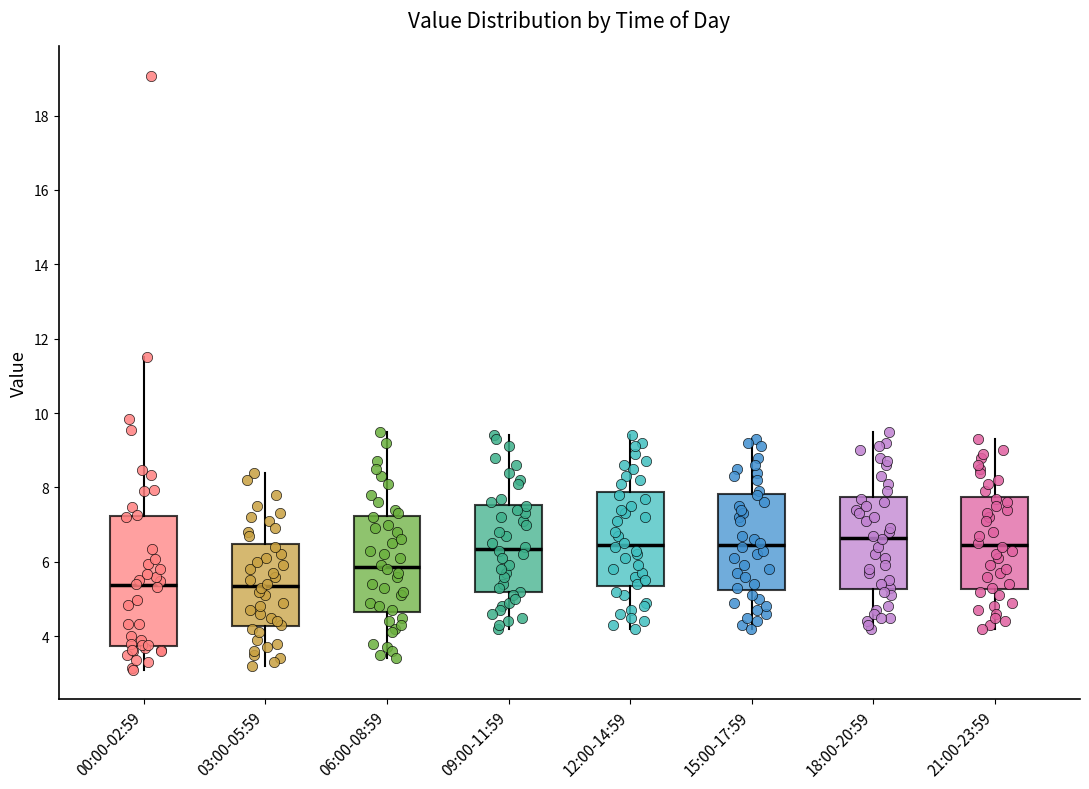

Reading left to right, read every box against the y-axis: the position of its median line, the range the box covers, and the ends of its whiskers. The values are not printed on the chart, so give them approximately, as read against the axis.

00:00-02:59: median 5.4, box 3.8 to 7.2, whiskers 3.2 to 11.6
03:00-05:59: median 5.4, box 4.2 to 6.4, whiskers 3.2 to 8.4
06:00-08:59: median 5.8, box 4.6 to 7.2, whiskers 3.4 to 9.6
09:00-11:59: median 6.4, box 5.2 to 7.6, whiskers 4.2 to 9.4
12:00-14:59: median 6.4, box 5.4 to 7.8, whiskers 4.2 to 9.4
15:00-17:59: median 6.4, box 5.2 to 7.8, whiskers 4.2 to 9.4
18:00-20:59: median 6.6, box 5.2 to 7.8, whiskers 4.2 to 9.6
21:00-23:59: median 6.4, box 5.2 to 7.8, whiskers 4.2 to 9.4